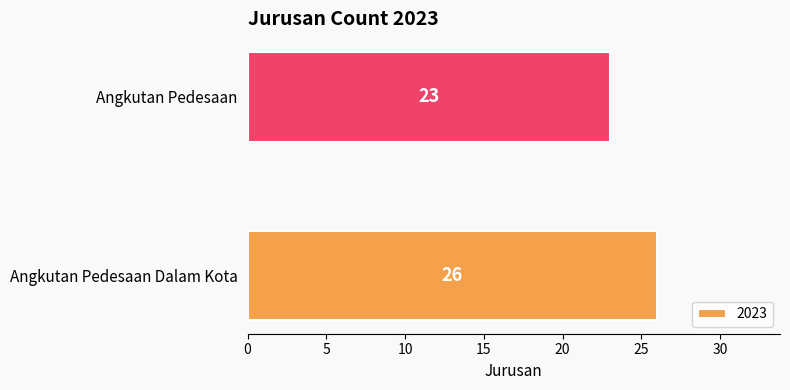

Which has a higher value, Angkutan Pedesaan or Angkutan Pedesaan Dalam Kota?

Angkutan Pedesaan Dalam Kota